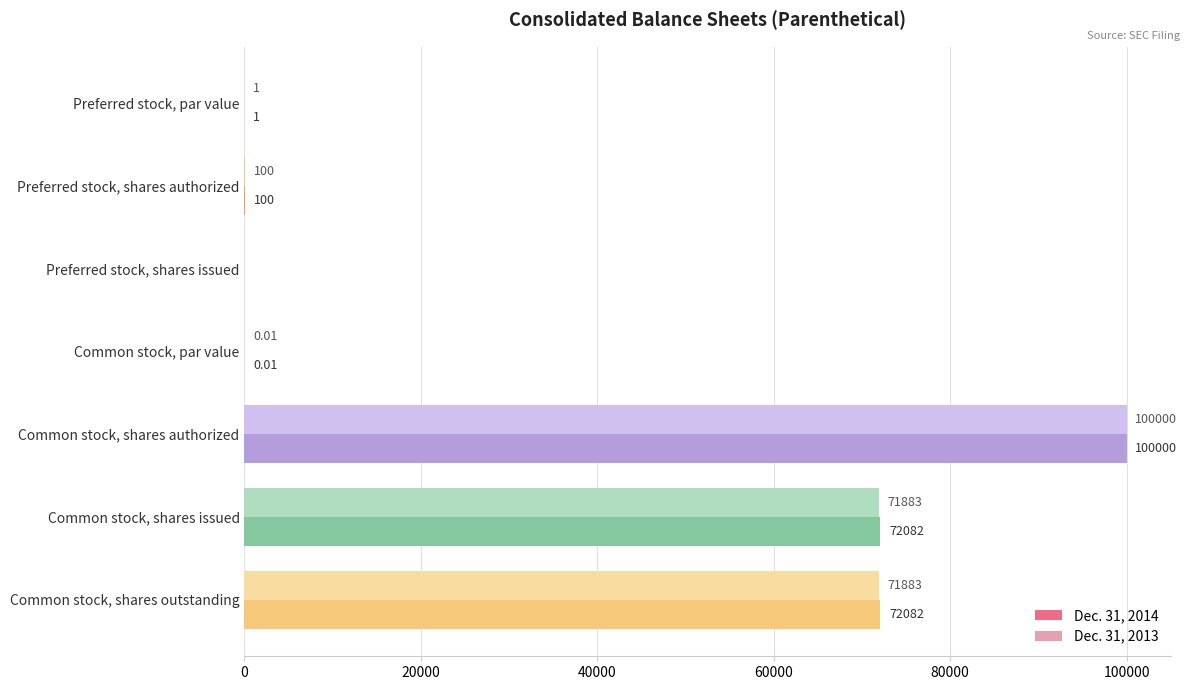

Which series has the largest total across all categories?

Dec. 31, 2014